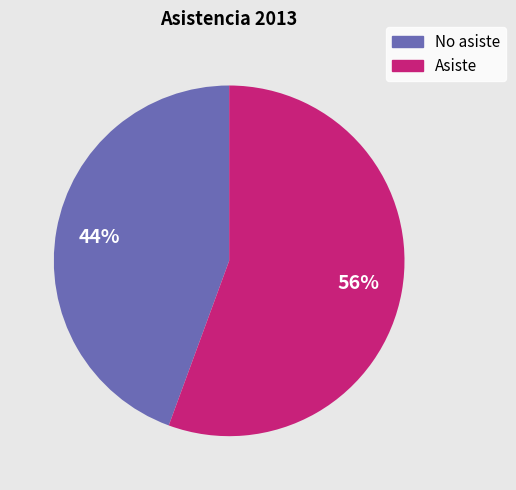

To the nearest percent, what is the average slice percentage?

50%